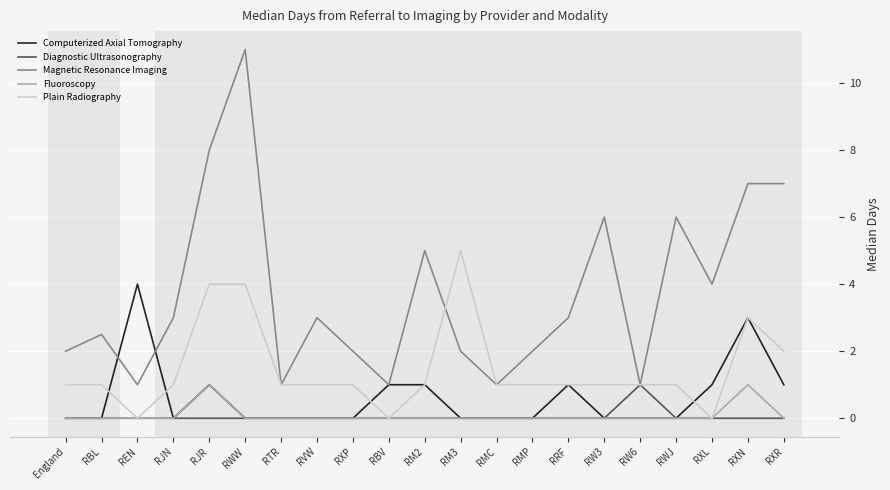

Is it true that Computerized Axial Tomography equals -2.2 at RVW?

False